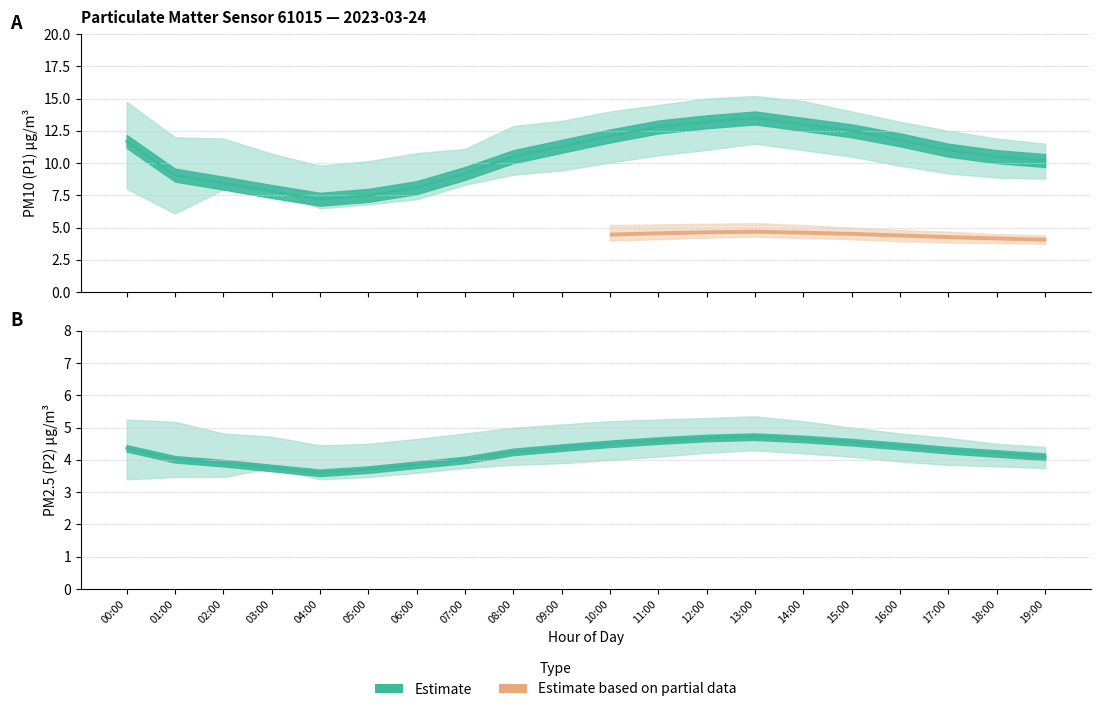

True or false: P1_upper and P2_lower intersect in this chart.

False